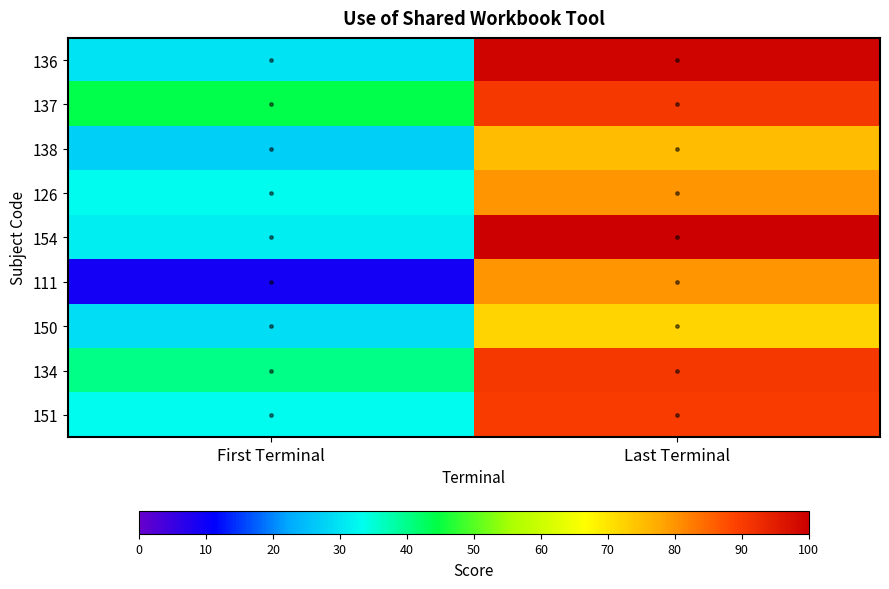

At which category is the sum across all series the highest?

Last Terminal